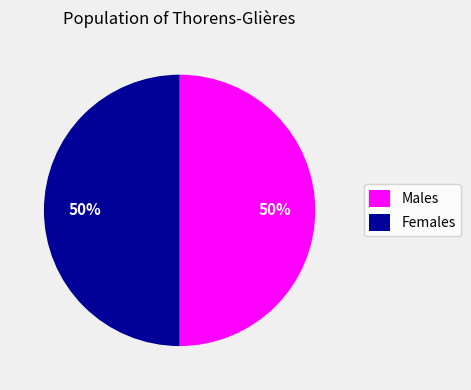

To the nearest percent, what is the combined percentage of Males and Females?

100%